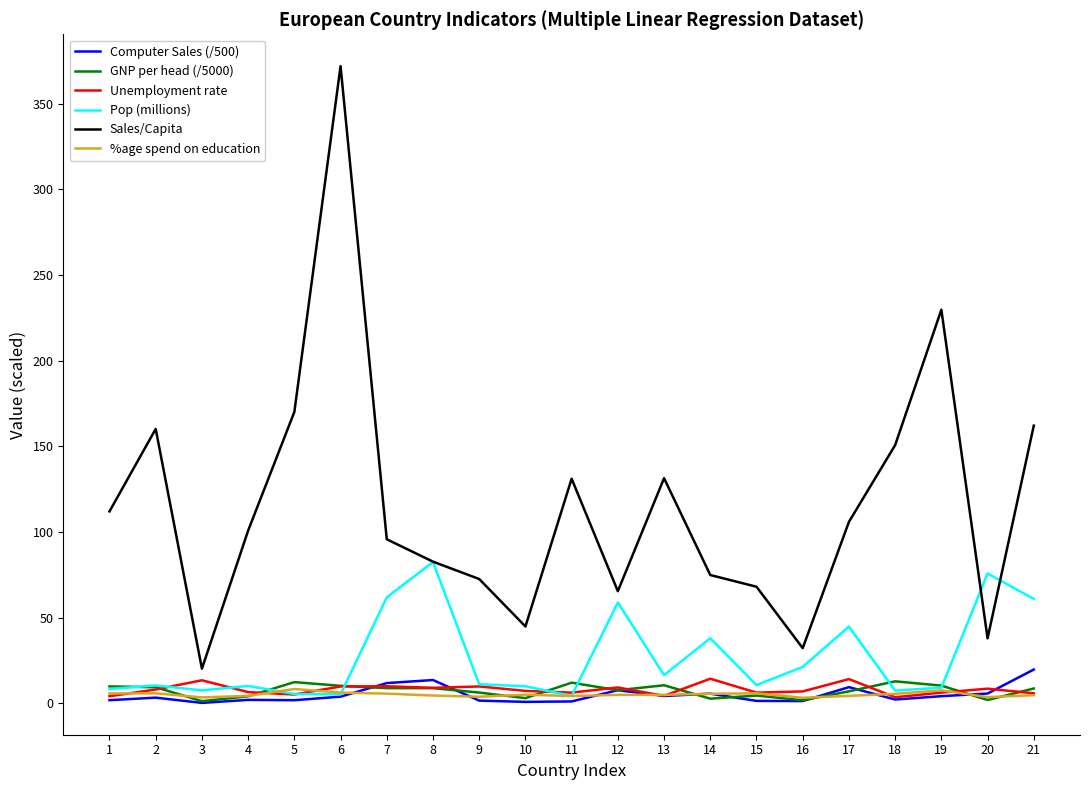

What is the maximum value shown in the chart?

371.9